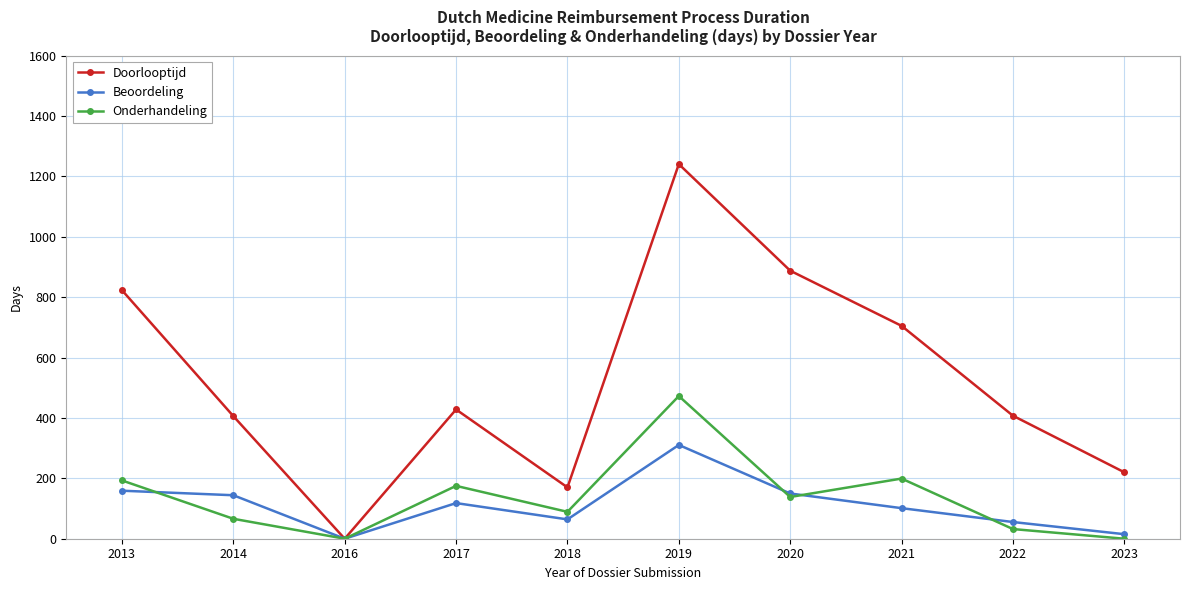

Where does the Beoordeling series first go above 118?

2013